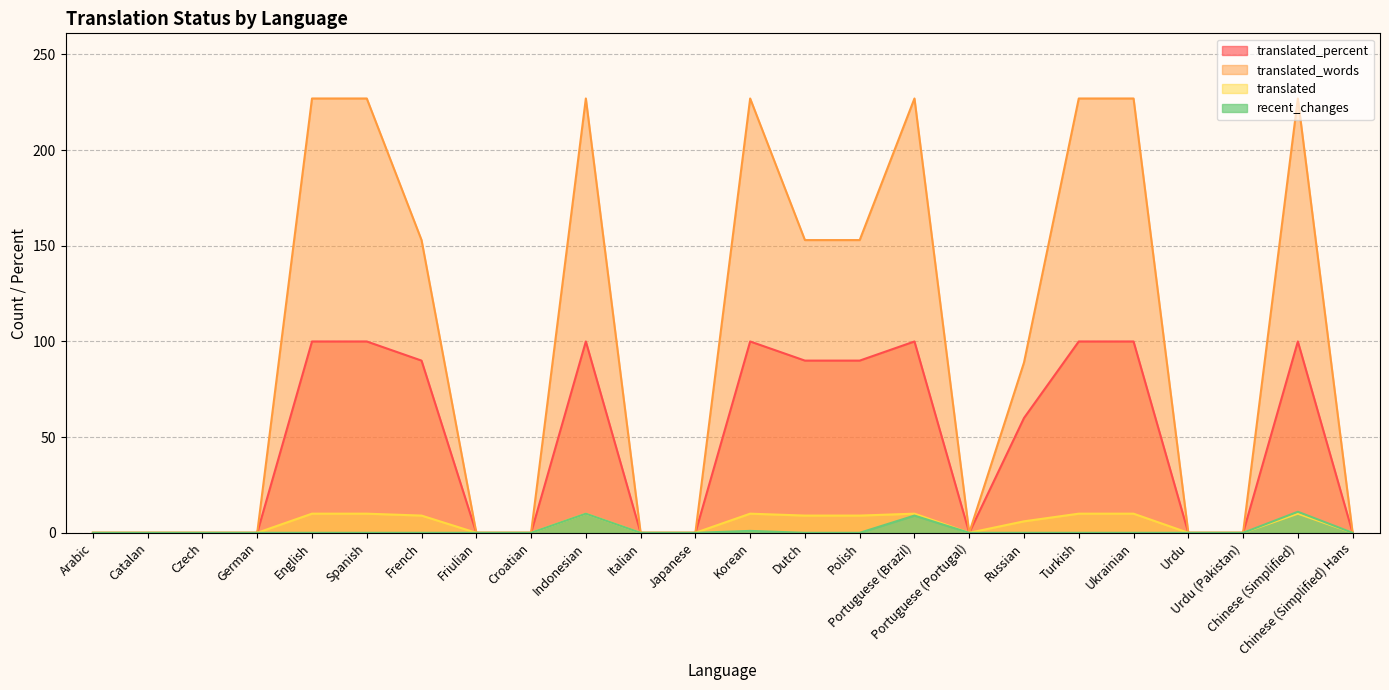

At how many categories does at least one series exceed 60?

12